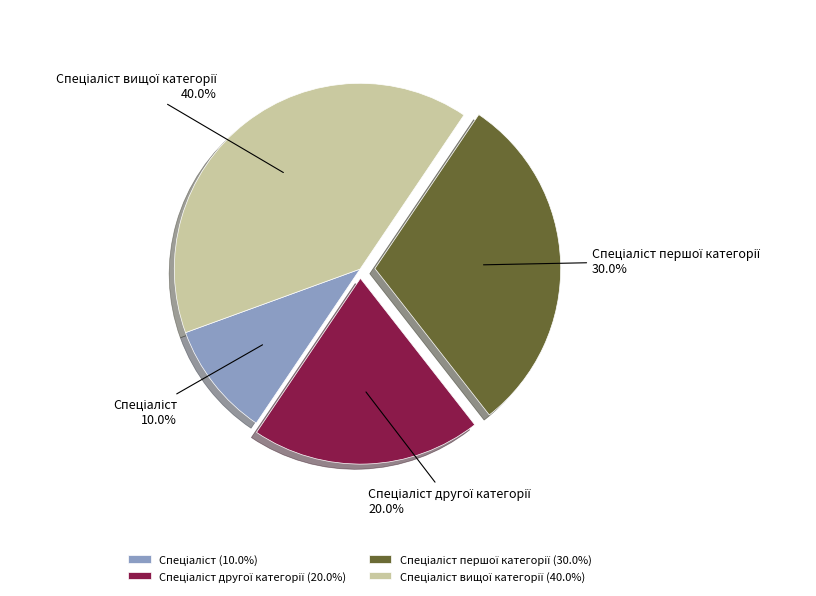

Is there a majority slice in this chart?

No